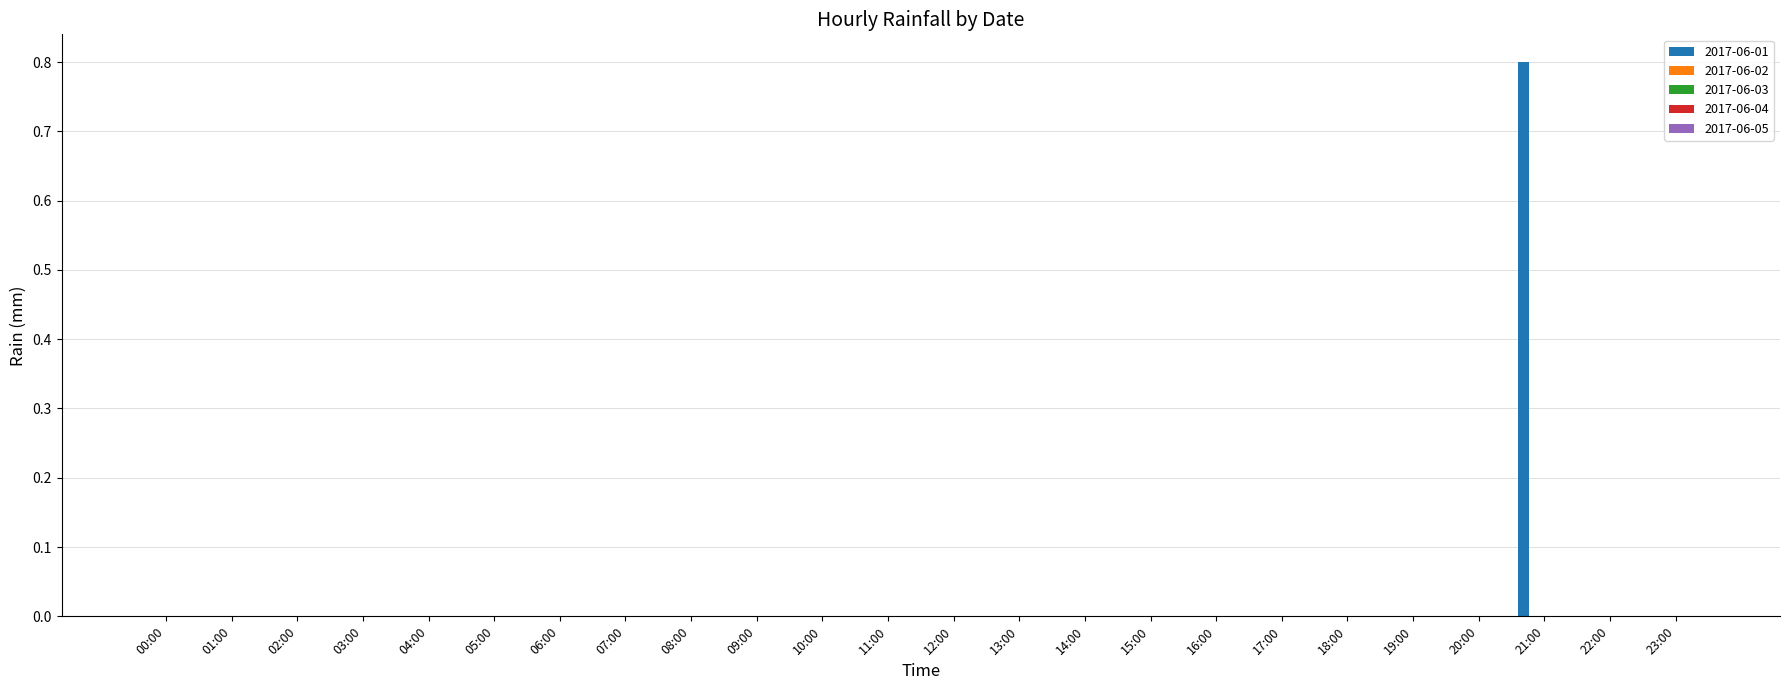

What is the maximum value shown in the chart?

0.8